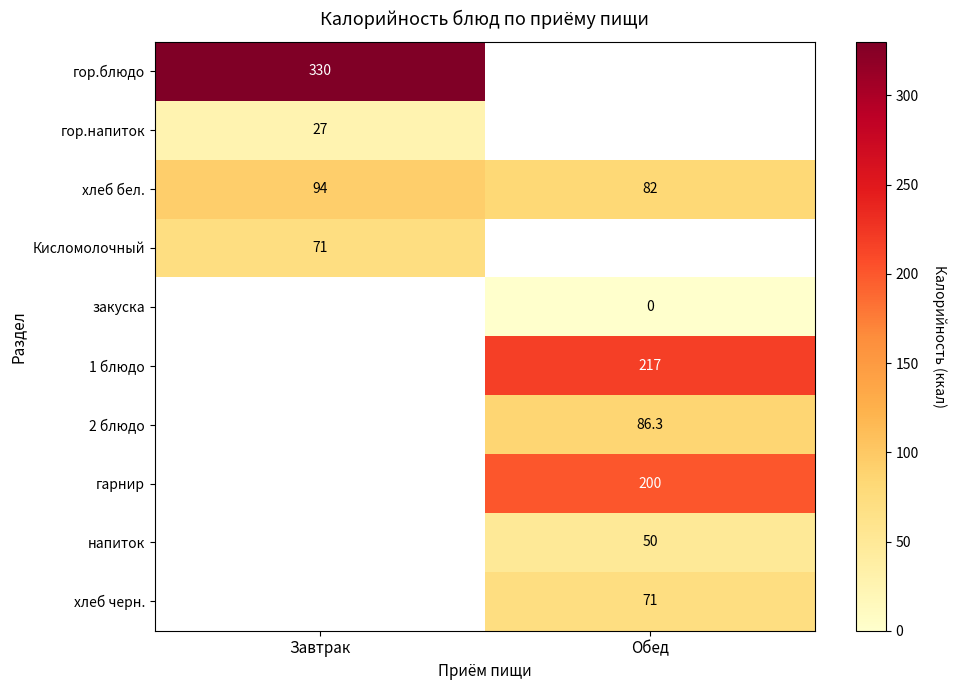

What is the difference between the хлеб бел. values at Обед and Завтрак?

12.0